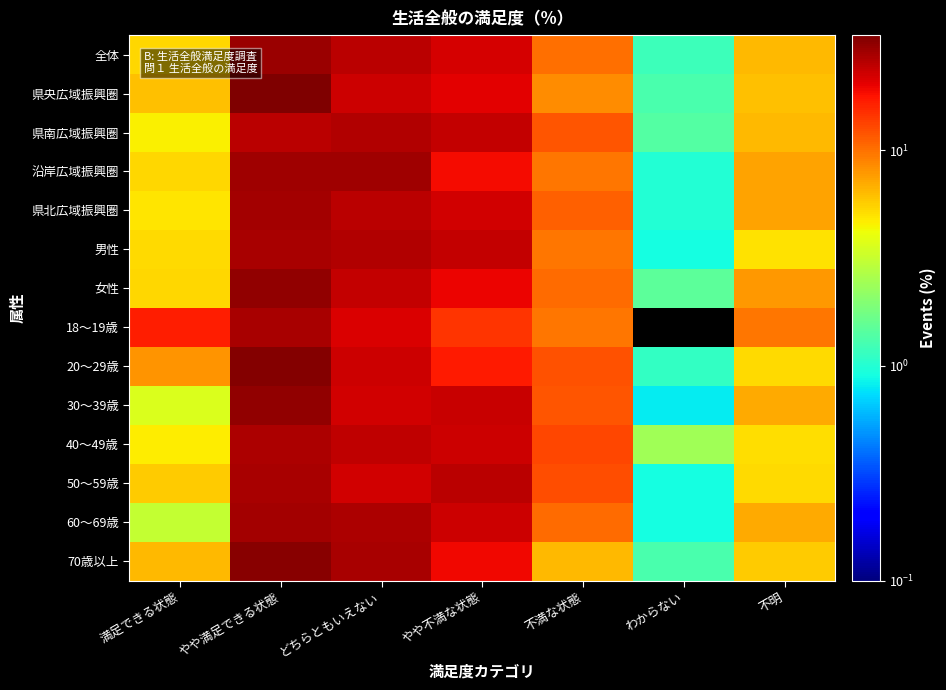

Which has a higher value, わからない or 不満な状態?

不満な状態